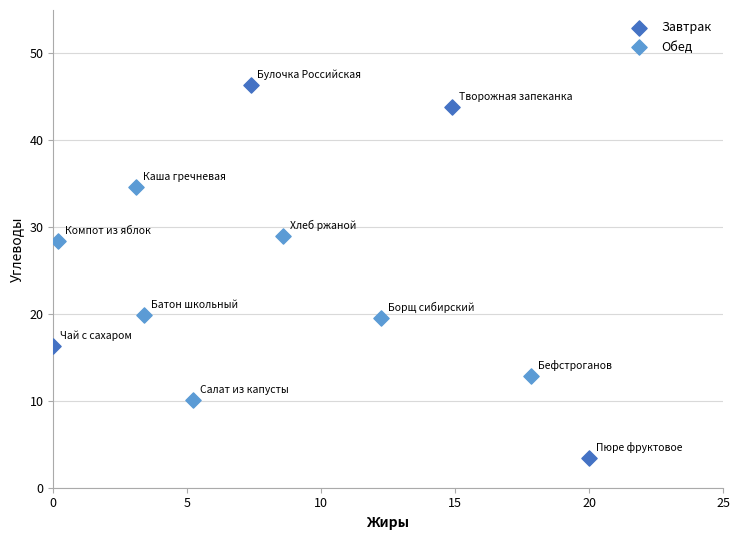

Which series reaches the maximum Y coordinate?

Завтрак